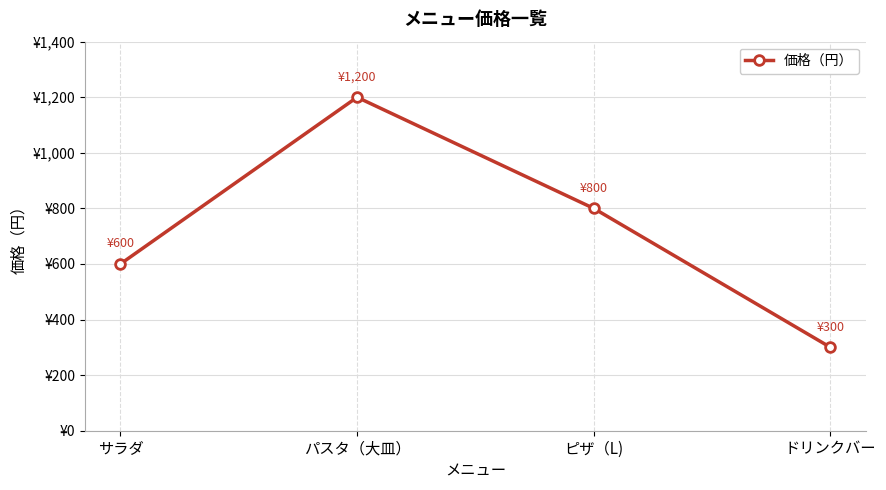

Where is the data nearest to the value 750?

ピザ（L)